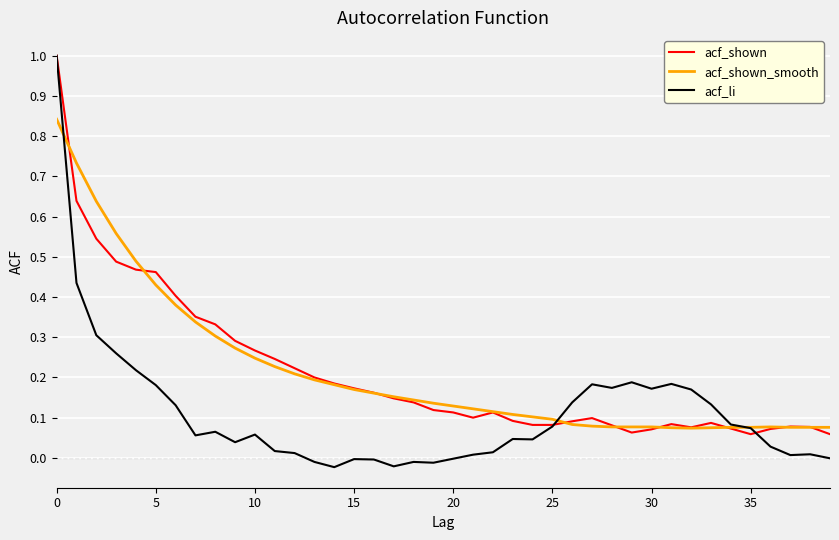

What are all the series names shown in the legend?

acf_shown, acf_shown_smooth, acf_li